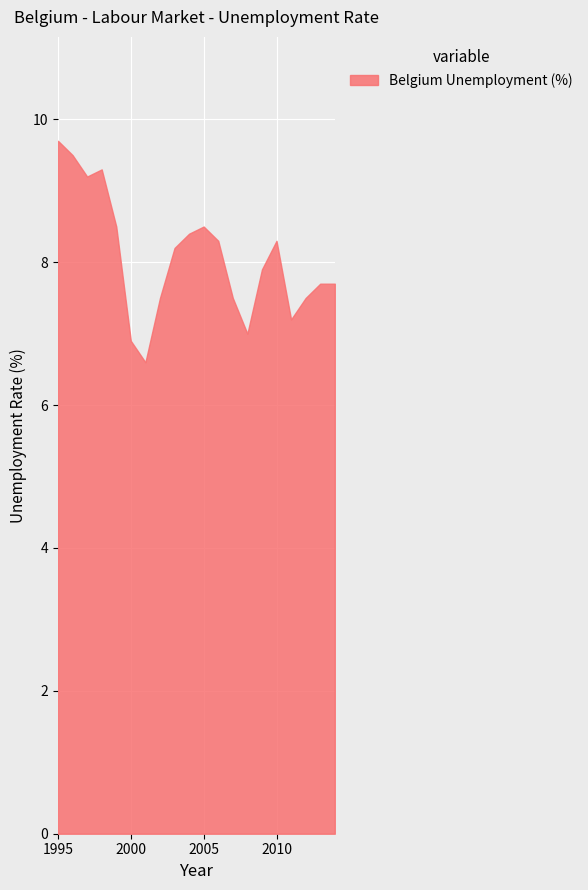

What is the sum of all values?

161.4